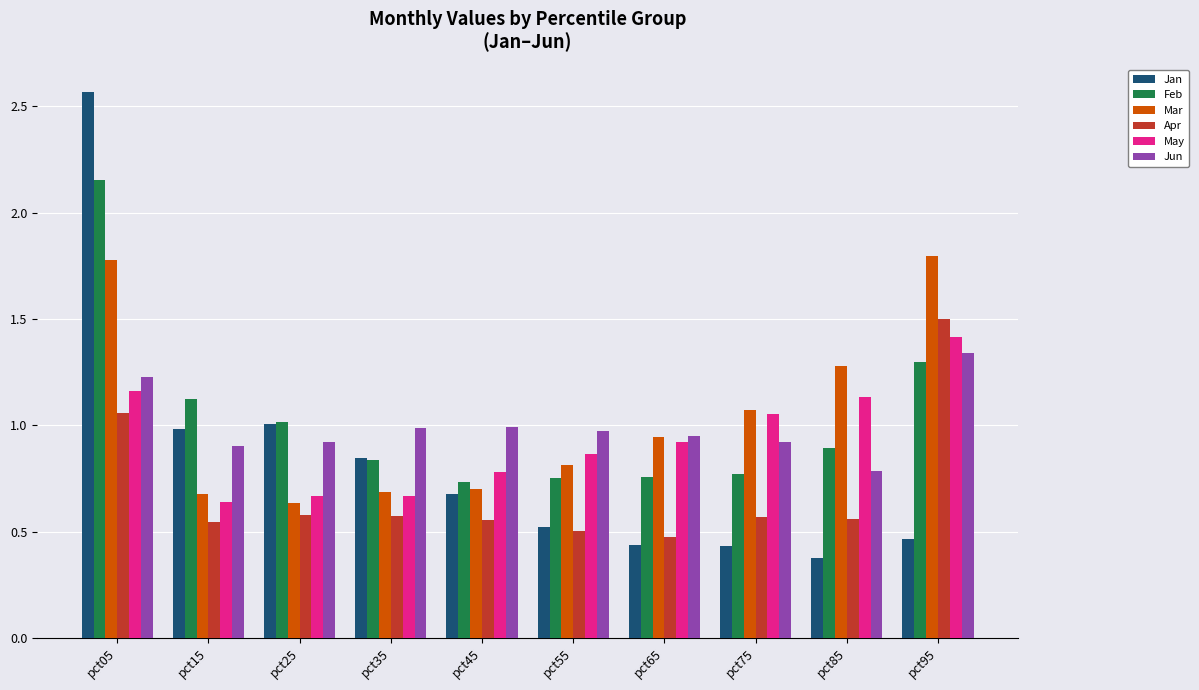

What is the total value across all series at pct75?

4.8